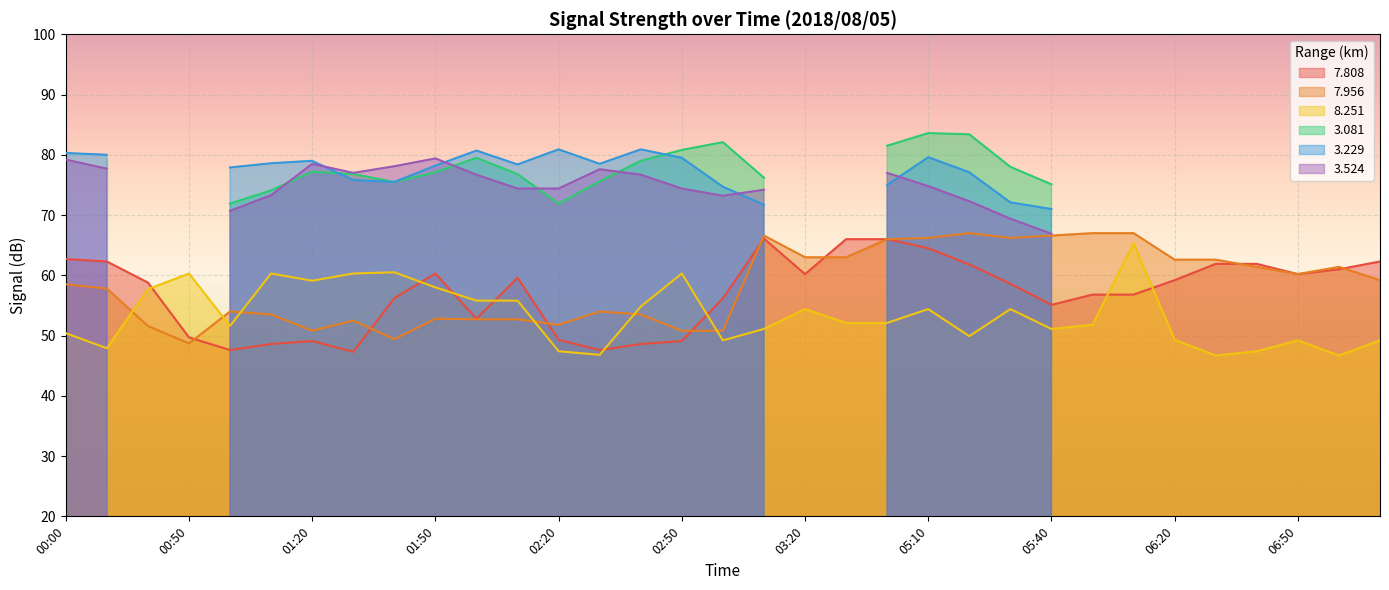

What is the smallest value displayed?

46.7